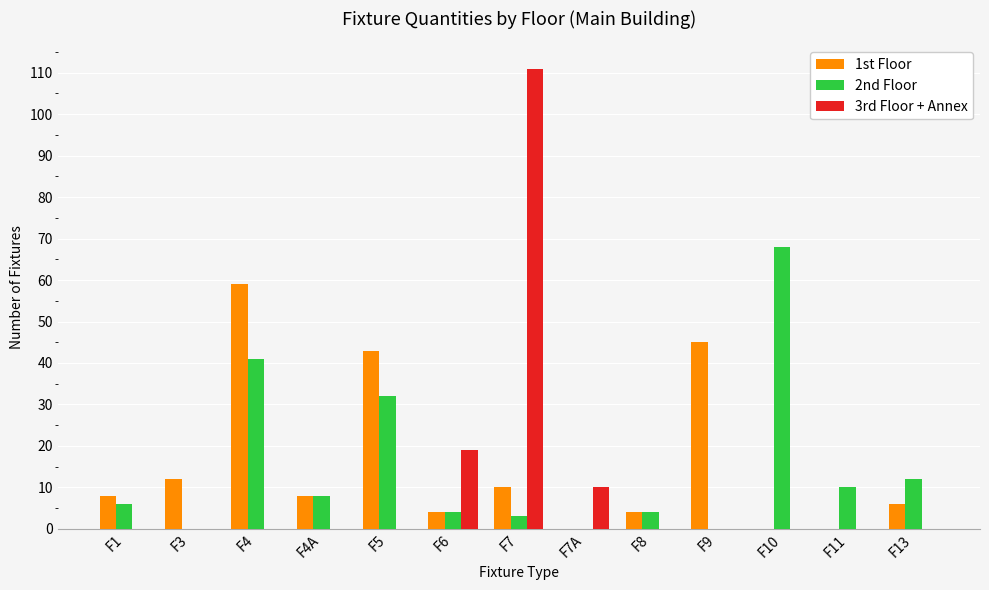

Which series changed the most between F6 and F13?

3rd Floor + Annex